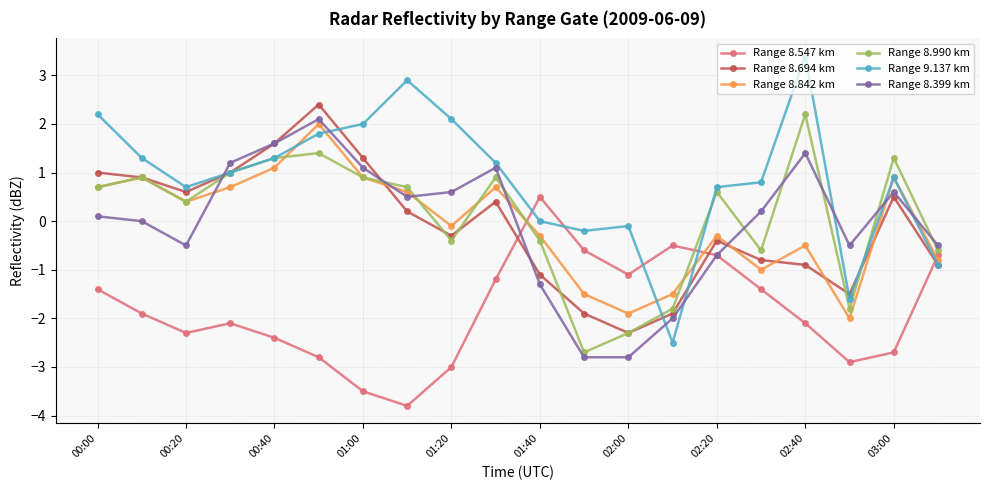

What is the maximum value for Range 8.990 km?

2.2